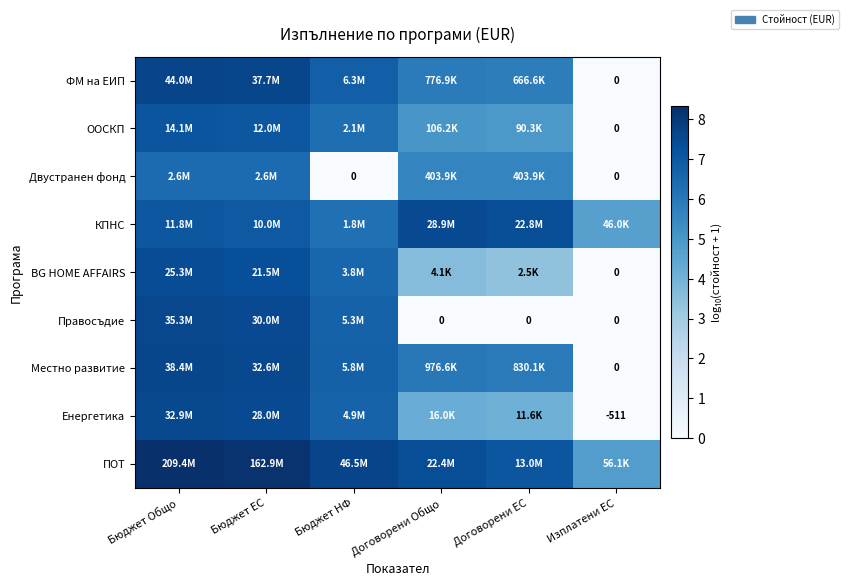

Rank the categories by Правосъдие value from highest to lowest.

Бюджет Общо, Бюджет ЕС, Бюджет НФ, Договорени Общо, Договорени ЕС, Изплатени ЕС